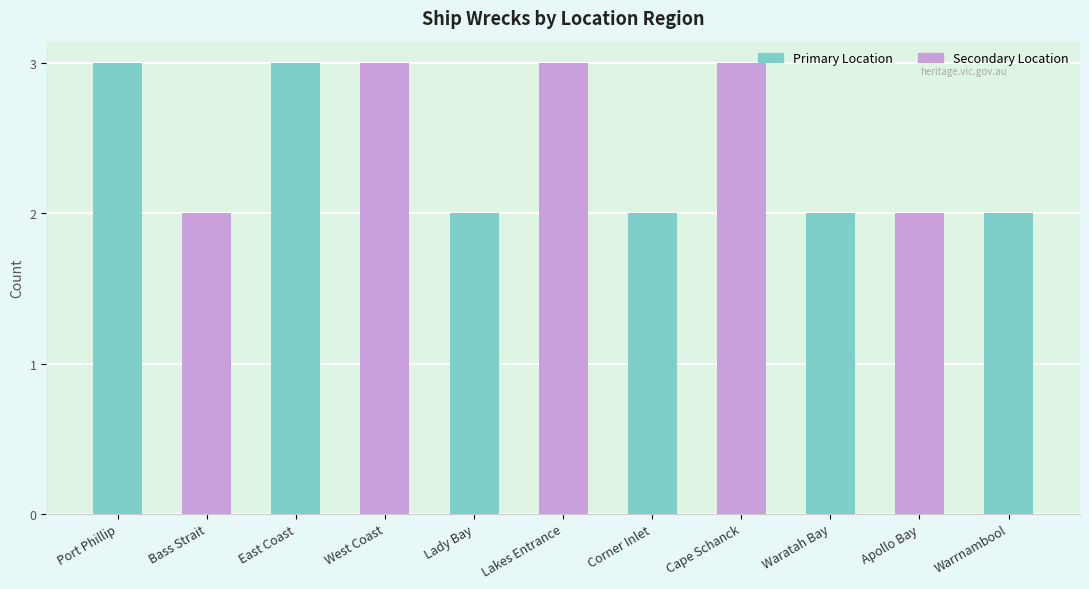

What is the greatest value displayed?

3